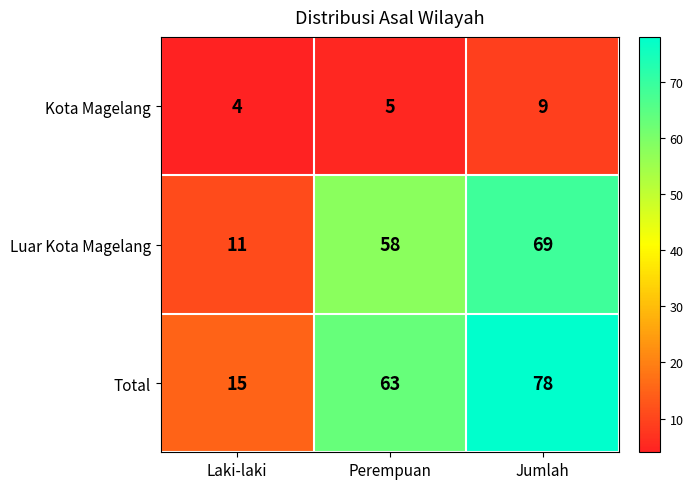

True or false: Luar Kota Magelang has a value of 69 at Jumlah.

True